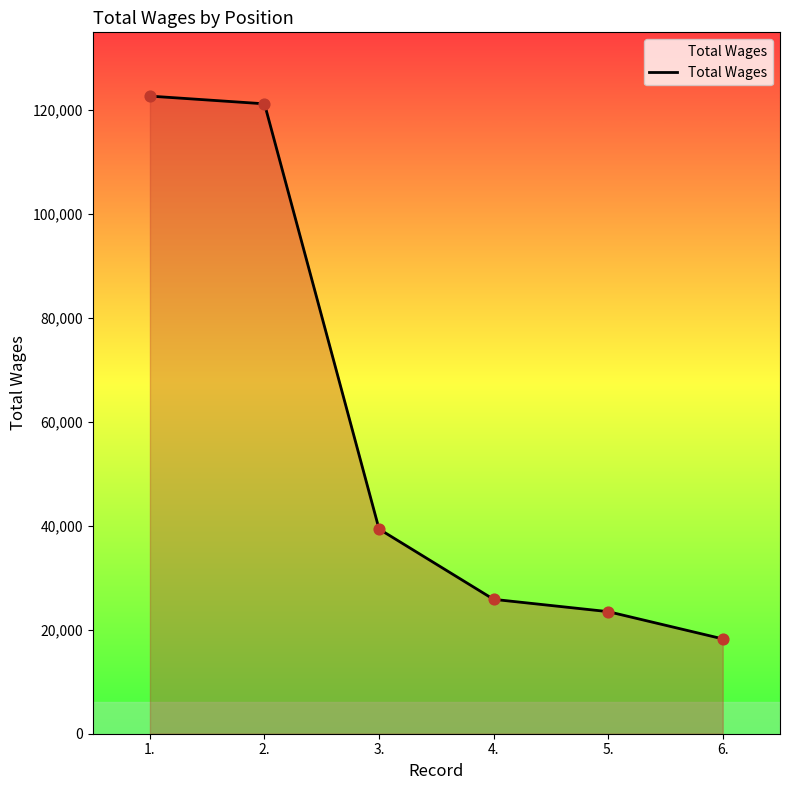

What is the ratio of the value at 1. to the value at 5.?

5.2